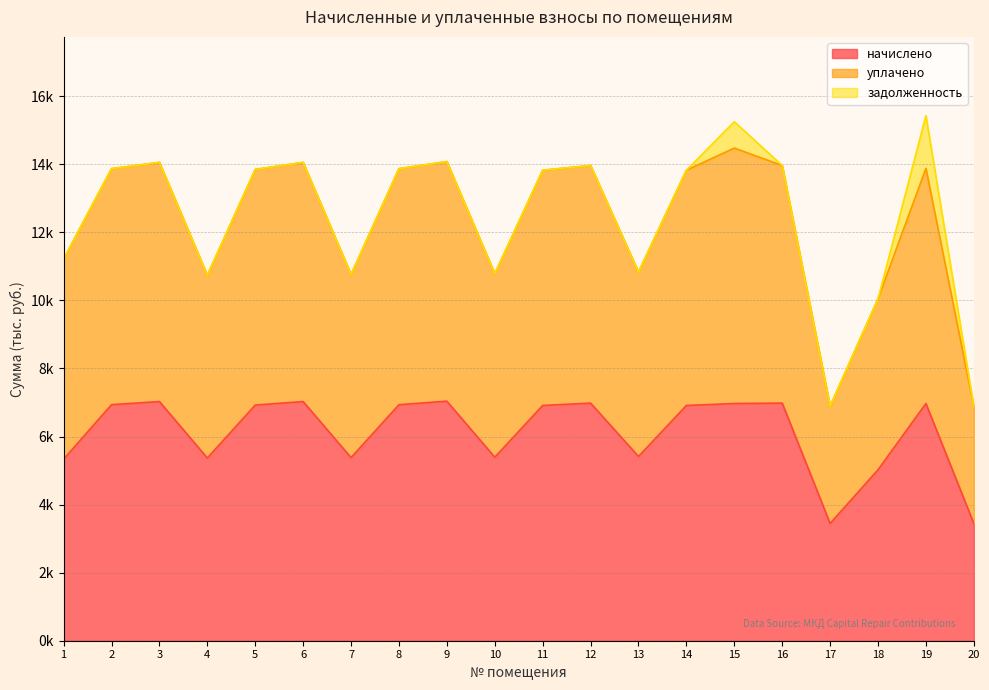

What is the total value across all series at 8?

20.8